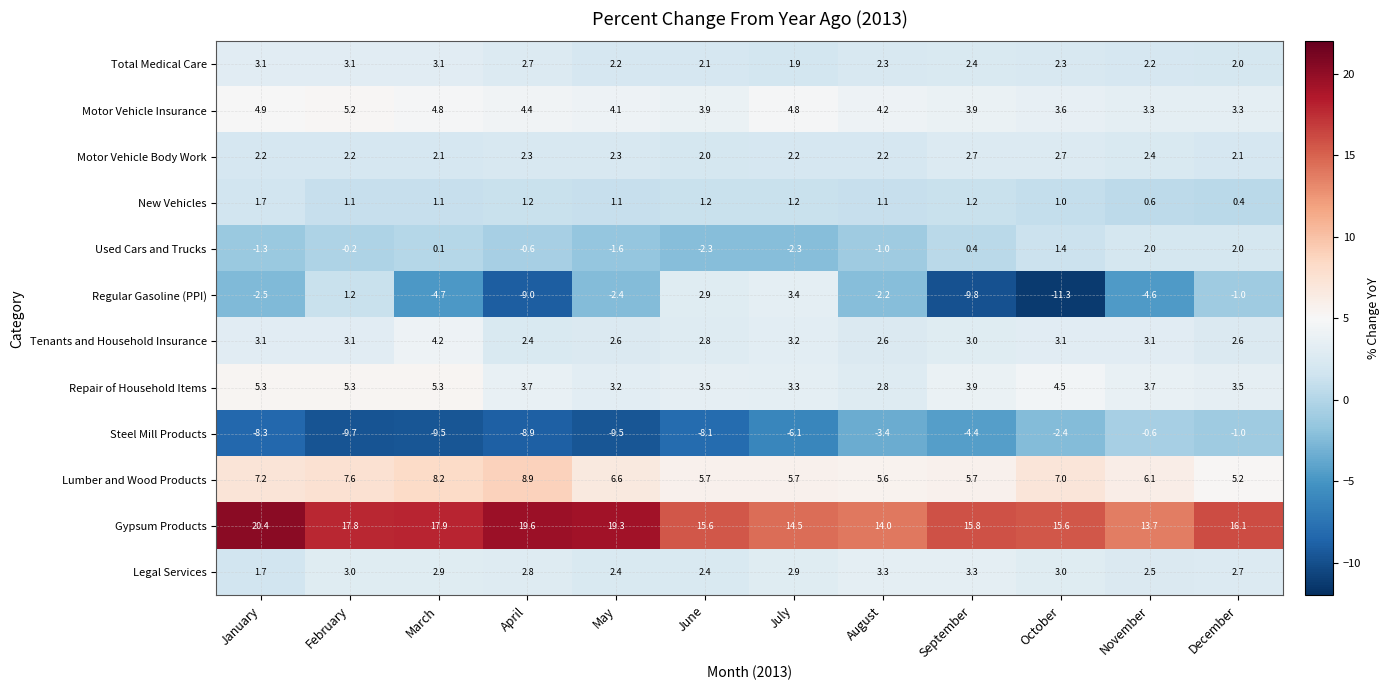

What is the difference between the second highest and second lowest values in the Gypsum Products series?

5.6